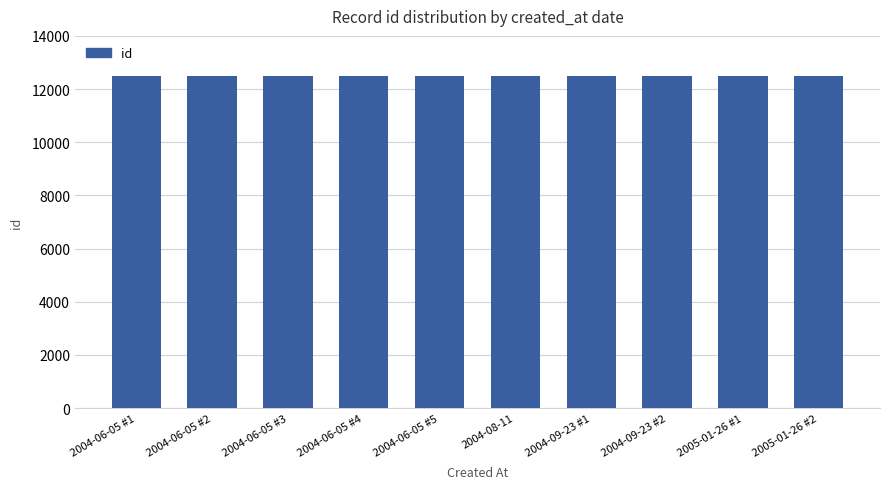

What is the smallest value displayed?

12482